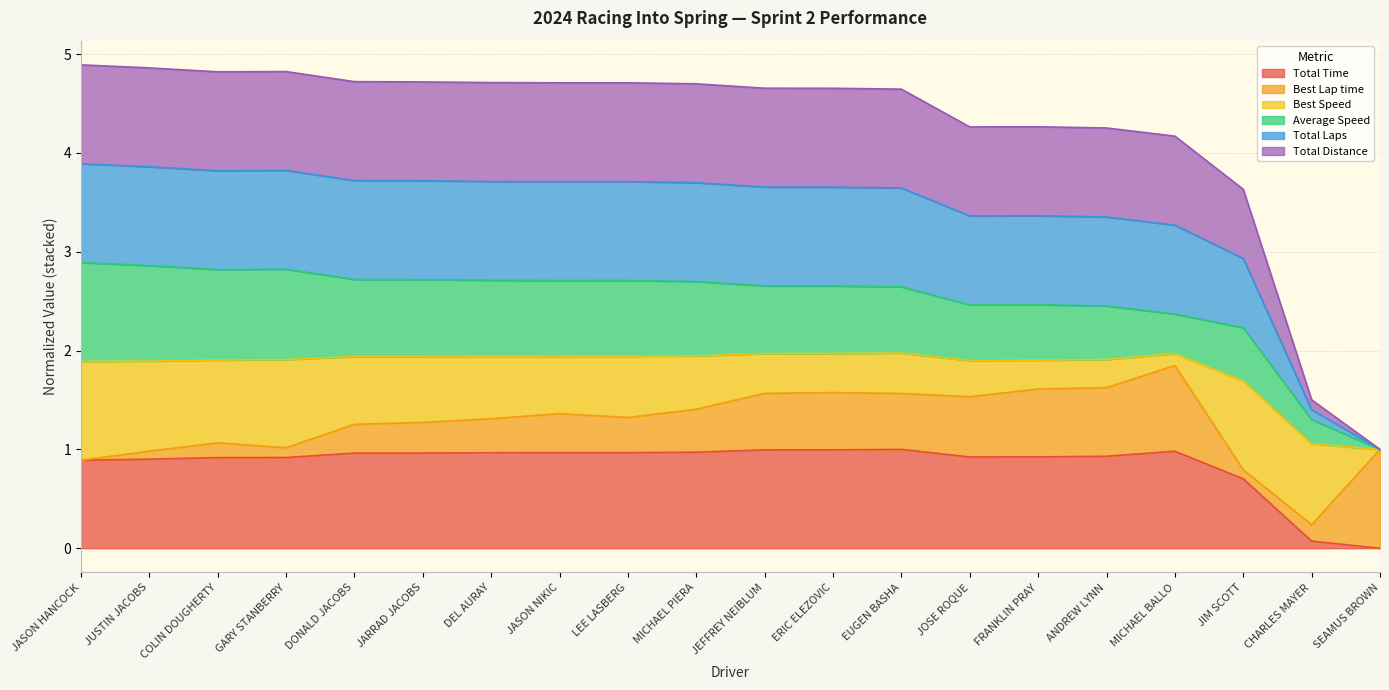

At which category does the chart reach its peak across all series?

JASON HANCOCK